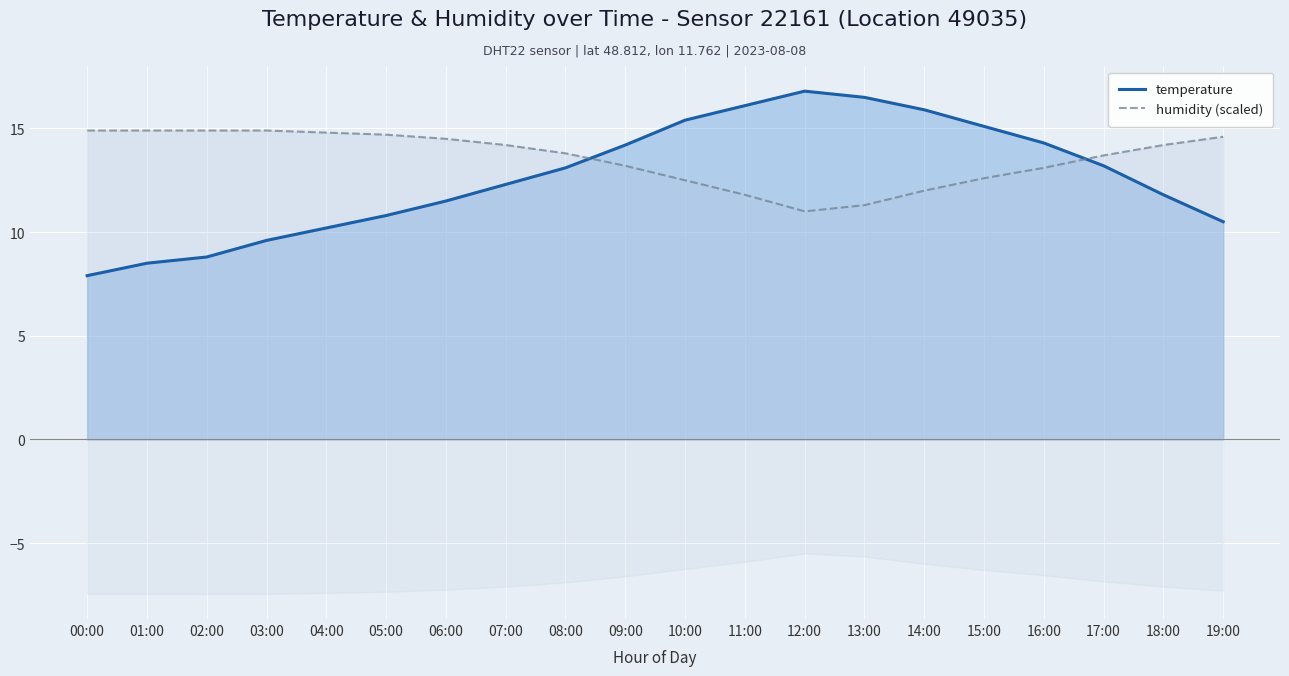

Which series has the largest total across all categories?

humidity (scaled)